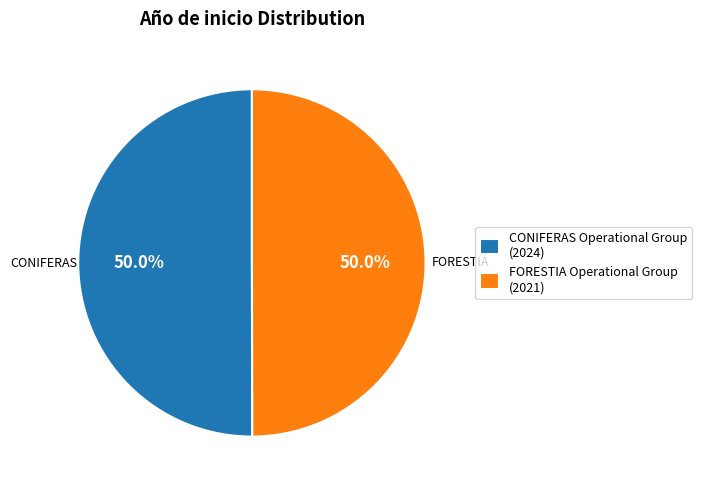

The FORESTIA Operational Group slice represents 44% of the pie. True or false?

False